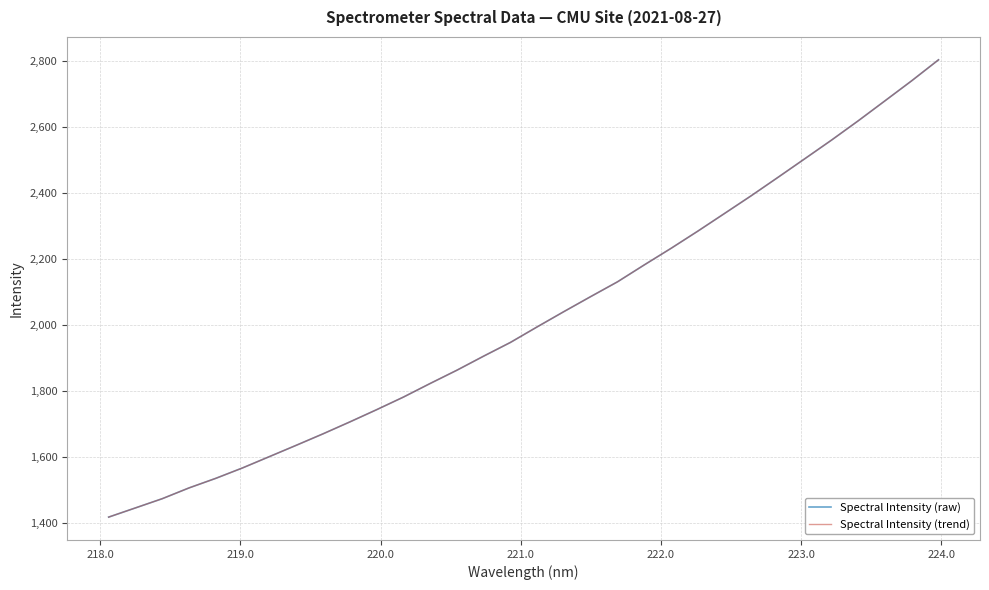

How many lines are shown in the chart?

2